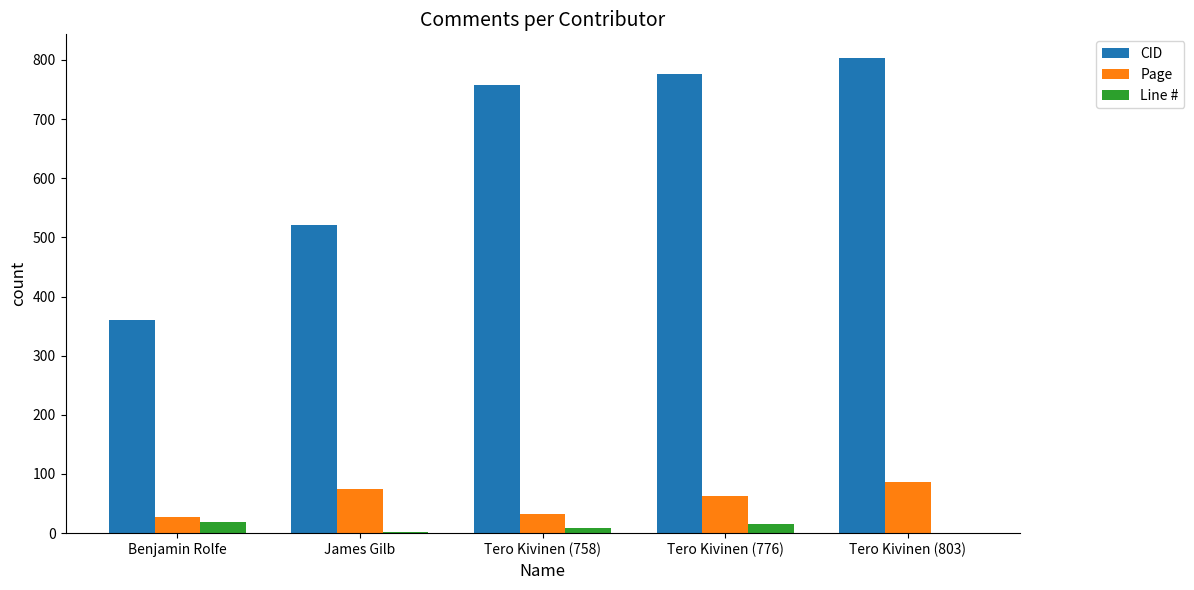

What is the sum of all Line # values?

46